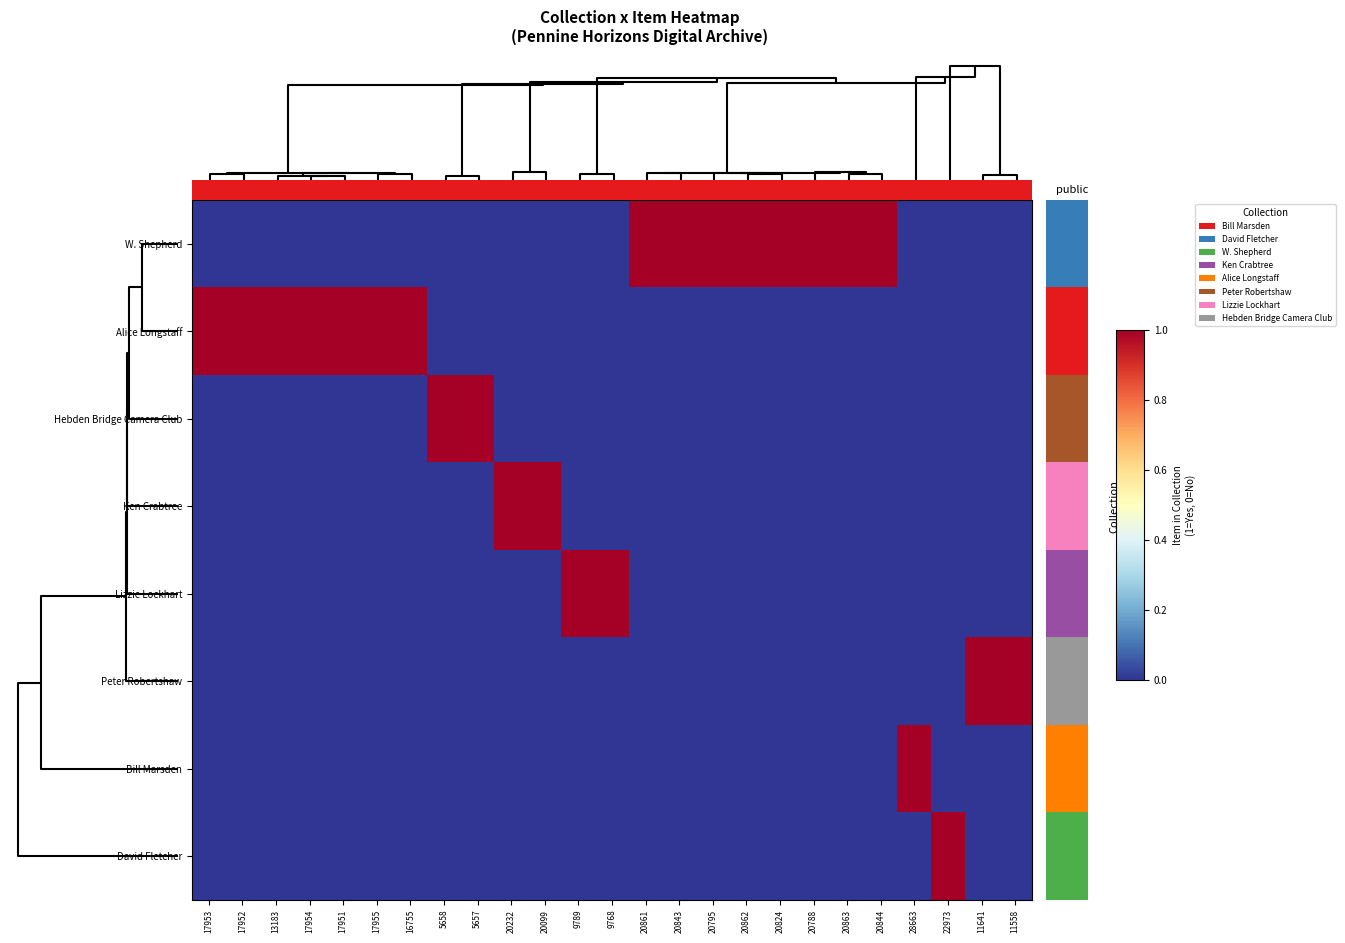

Rank the series by their maximum value, from lowest to highest.

W. Shepherd, Alice Longstaff, Hebden Bridge Camera Club, Ken Crabtree, Lizzie Lockhart, Peter Robertshaw, Bill Marsden, David Fletcher